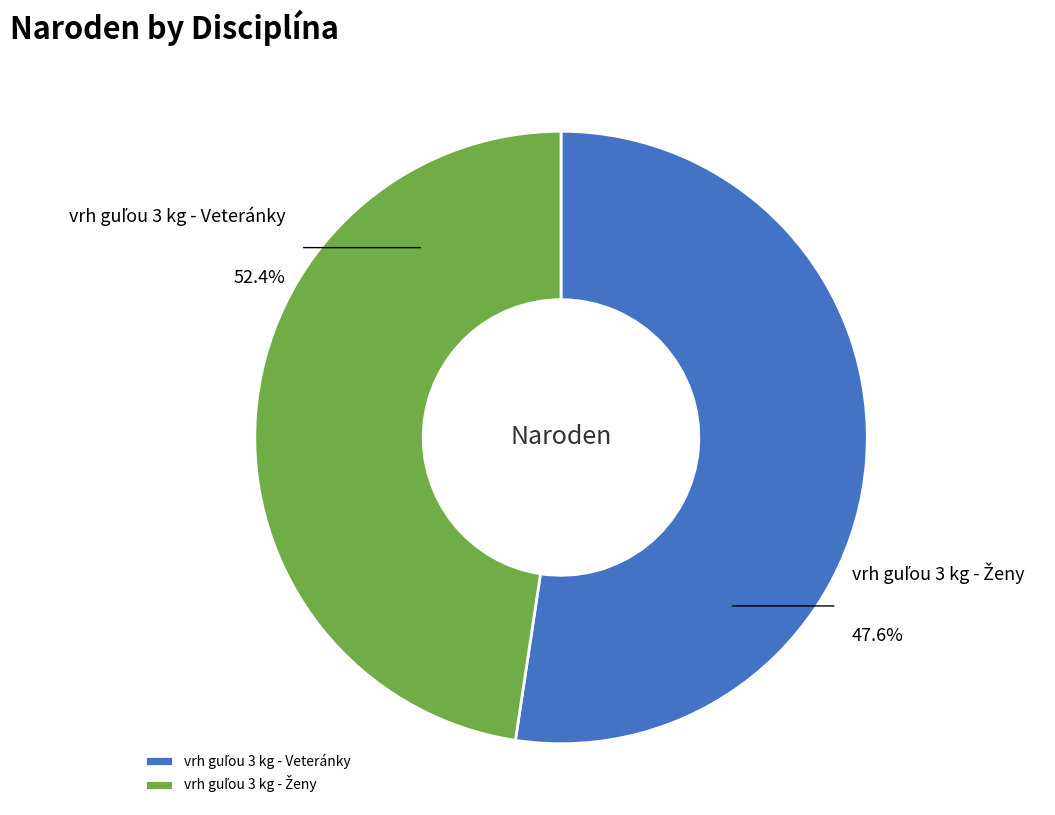

Is there any slice that represents more than half of the pie?

Yes